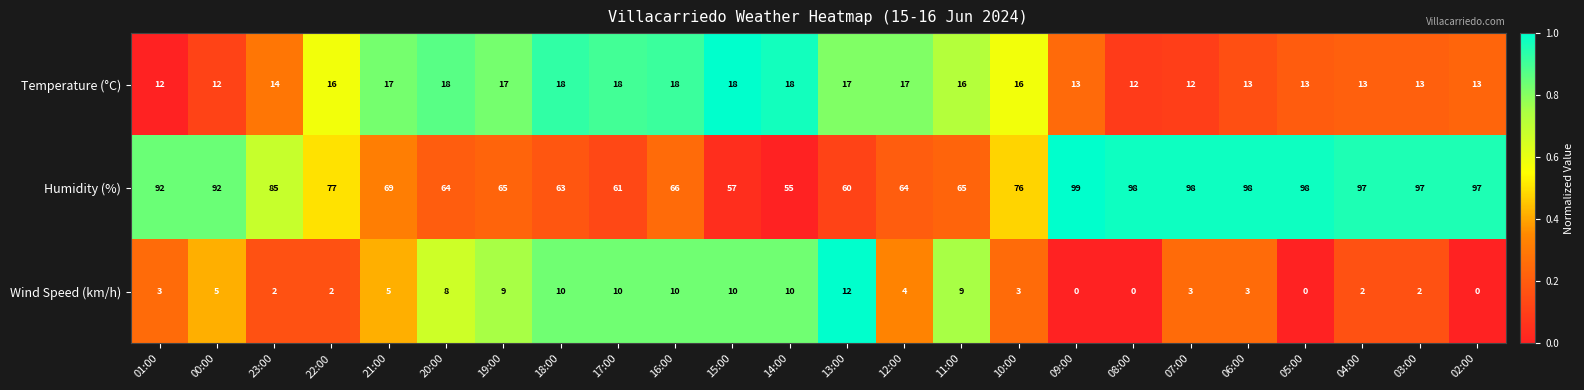

At which category is the sum across all series the highest?

06:00